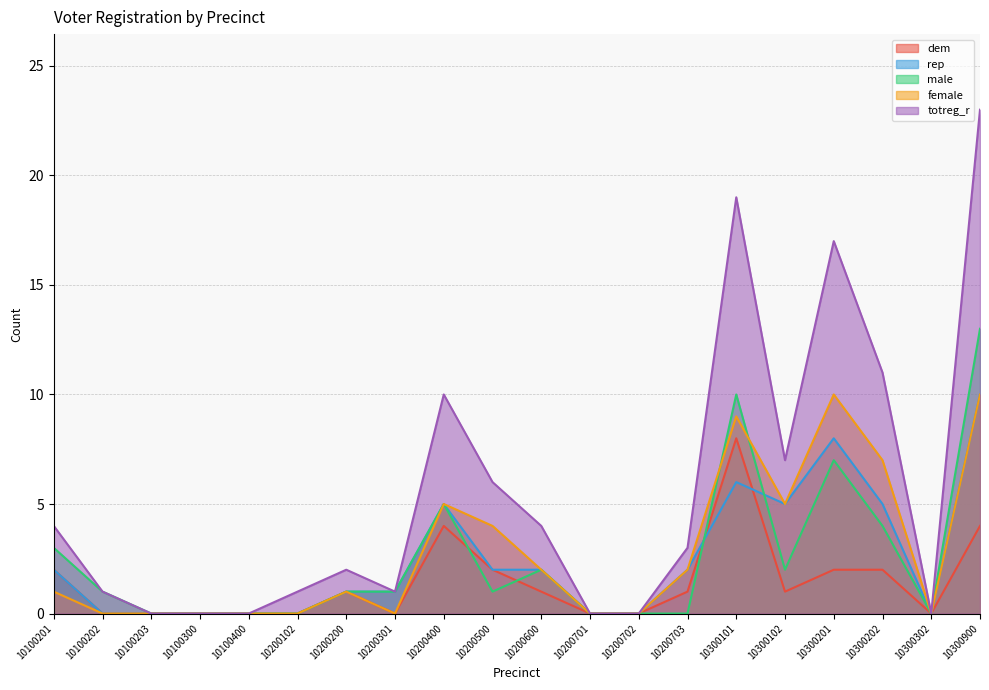

What is the maximum value for dem?

8